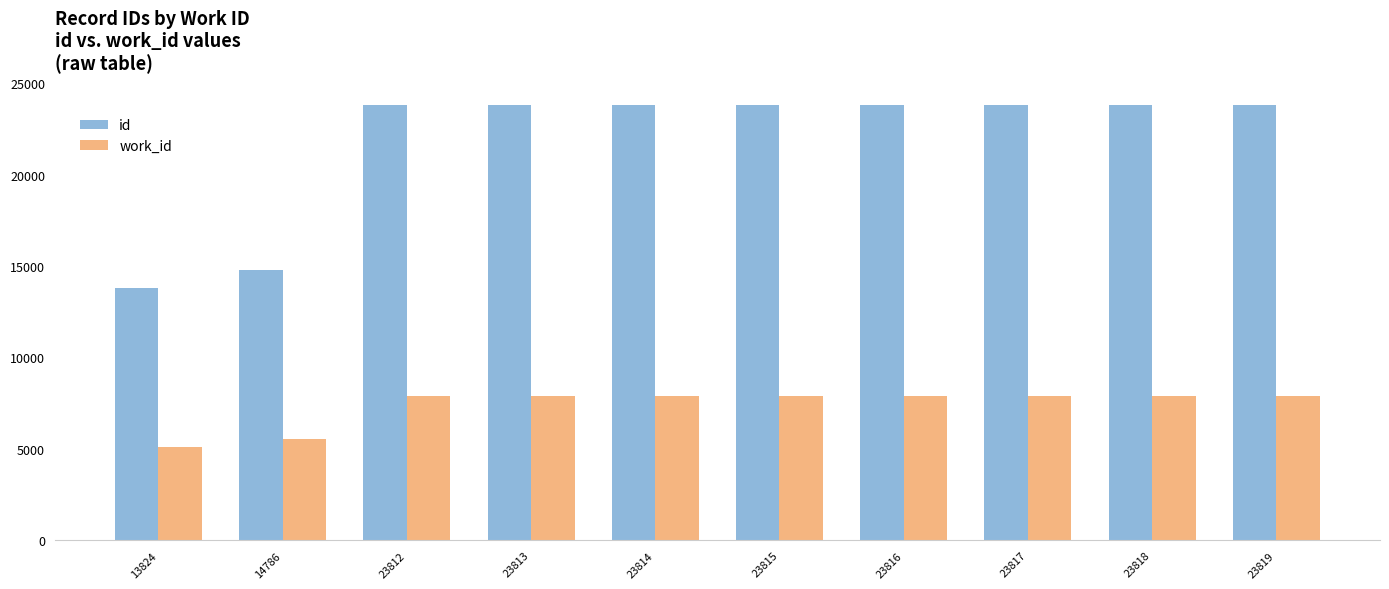

Which series has the largest total across all categories?

id